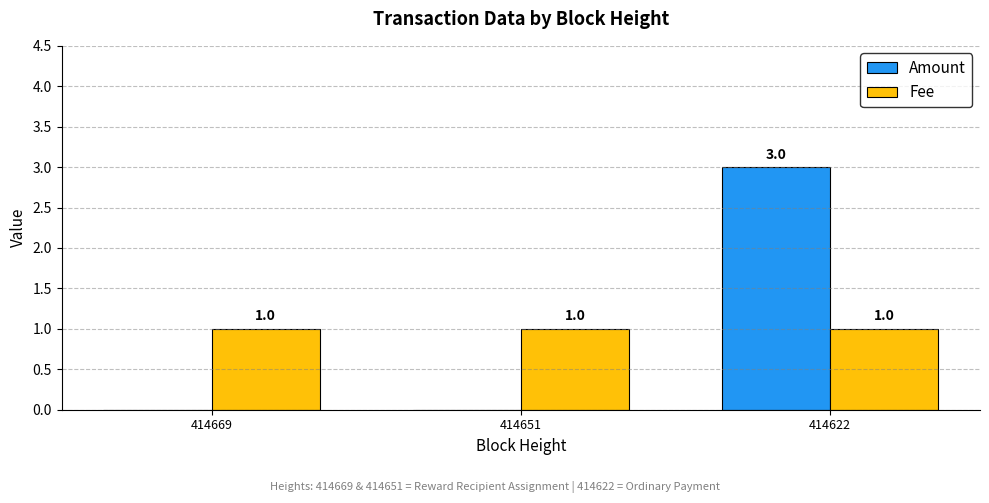

What is the maximum value for Amount?

3